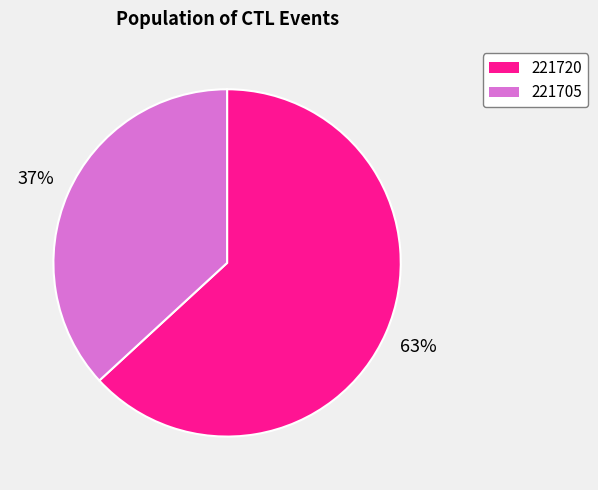

How many slices are in this pie chart?

2